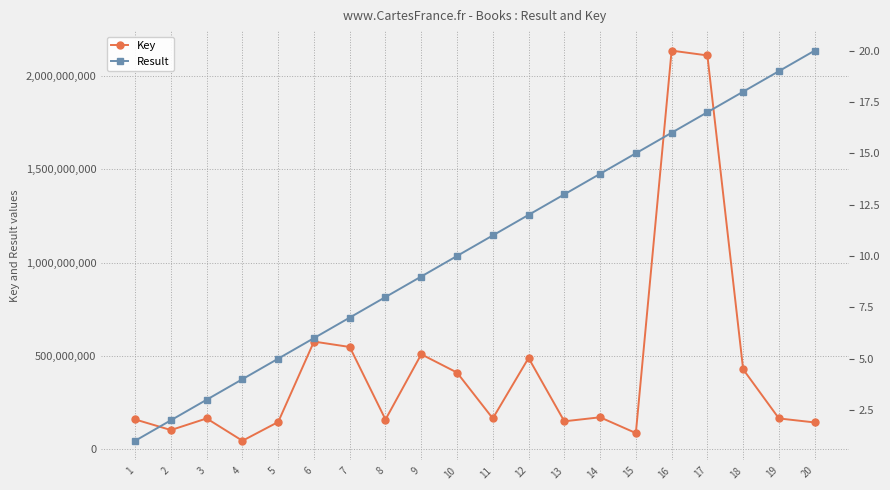

Reading left to right, transcribe all the data shown in this chart.

Key: 1=157573452	2=100512998	3=162978165	4=42971961	5=143944060	6=575577793	7=546583270	8=157073920	9=507405250	10=409178872	11=162978100	12=487469951	13=147497615	14=169113774	15=84389836	16=2137730639	17=2111904144	18=426708288	19=162978133	20=141410138
Result: 1=1	2=2	3=3	4=4	5=5	6=6	7=7	8=8	9=9	10=10	11=11	12=12	13=13	14=14	15=15	16=16	17=17	18=18	19=19	20=20